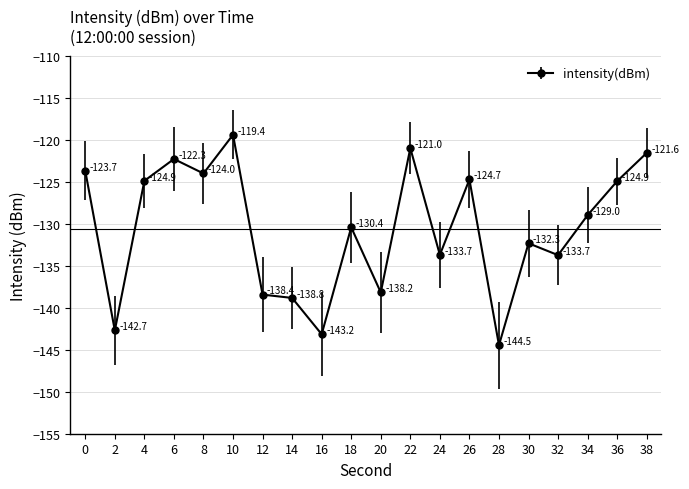

Where is the first local maximum?

6